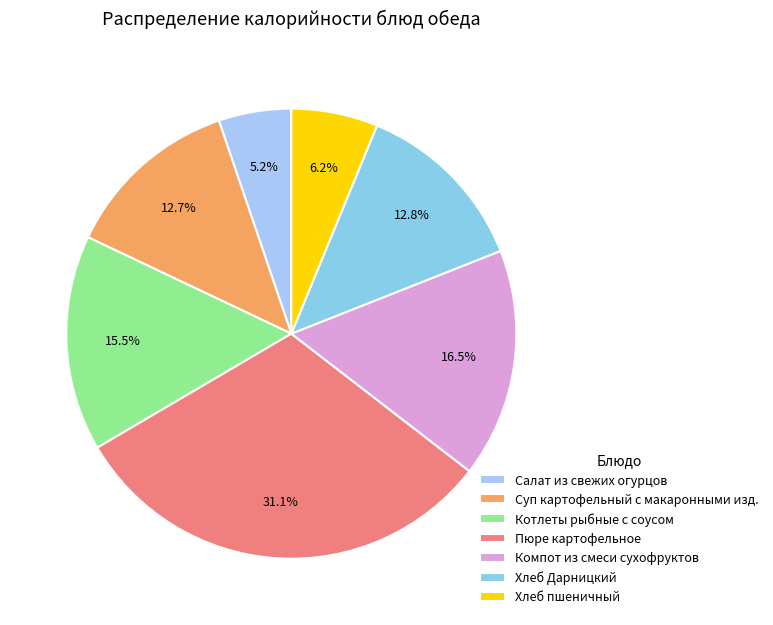

To the nearest percent, what is the combined percentage of Салат из свежих огурцов and Пюре картофельное?

36%